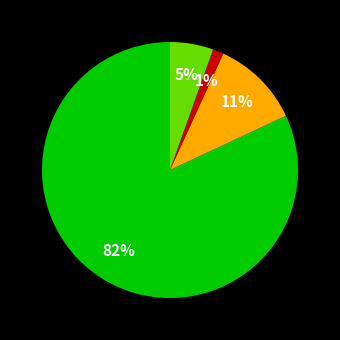

To the nearest percent, what is the average slice percentage?

25%